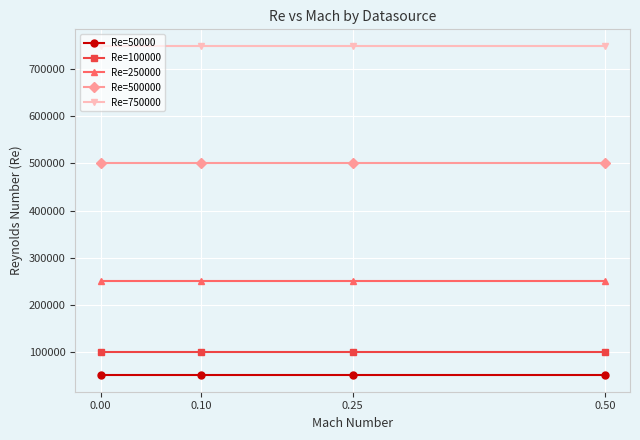

Reading left to right, transcribe all the data shown in this chart.

Re=50000: 50000	50000	50000	50000
Re=100000: 100000	100000	100000	100000
Re=250000: 250000	250000	250000	250000
Re=500000: 500000	500000	500000	500000
Re=750000: 750000	750000	750000	750000